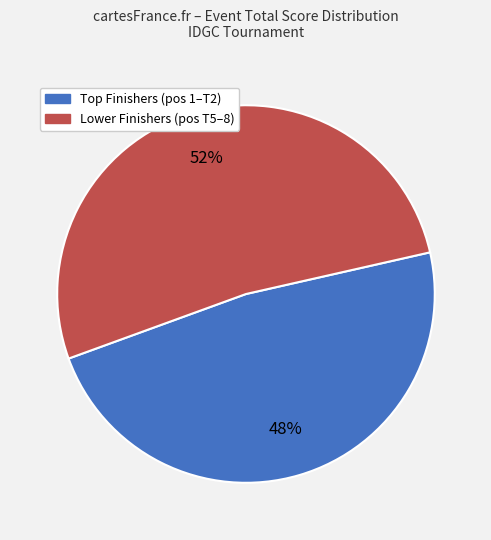

To the nearest percent, what is the difference between the largest and smallest slice percentages?

4%